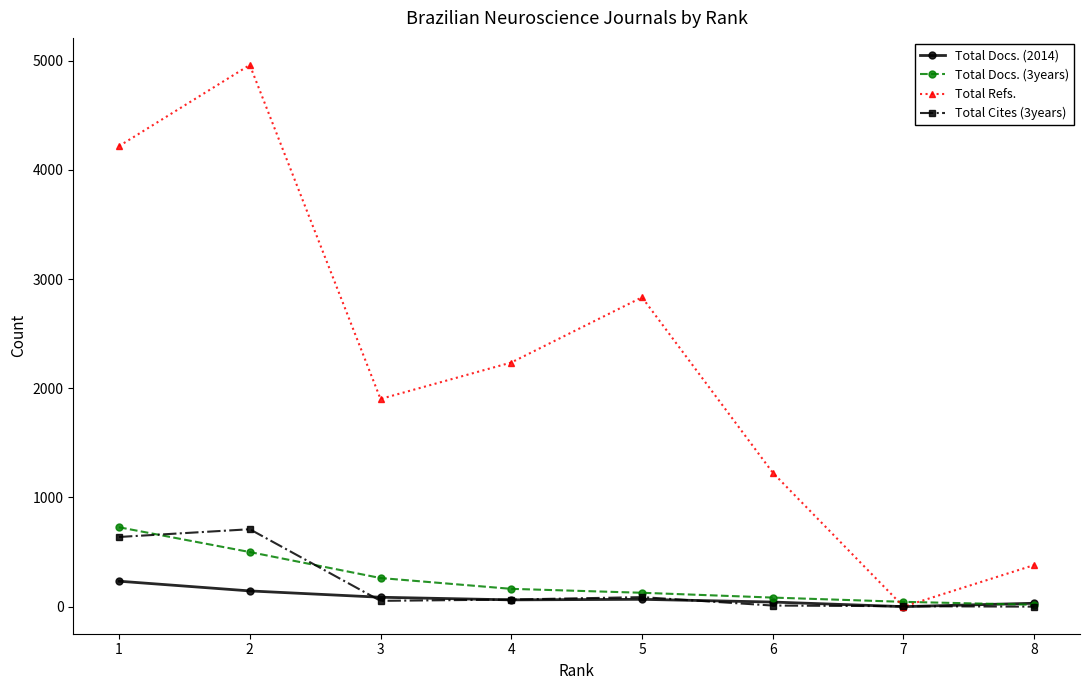

What are all the series names shown in the legend?

Total Docs. (2014), Total Docs. (3years), Total Refs., Total Cites (3years)